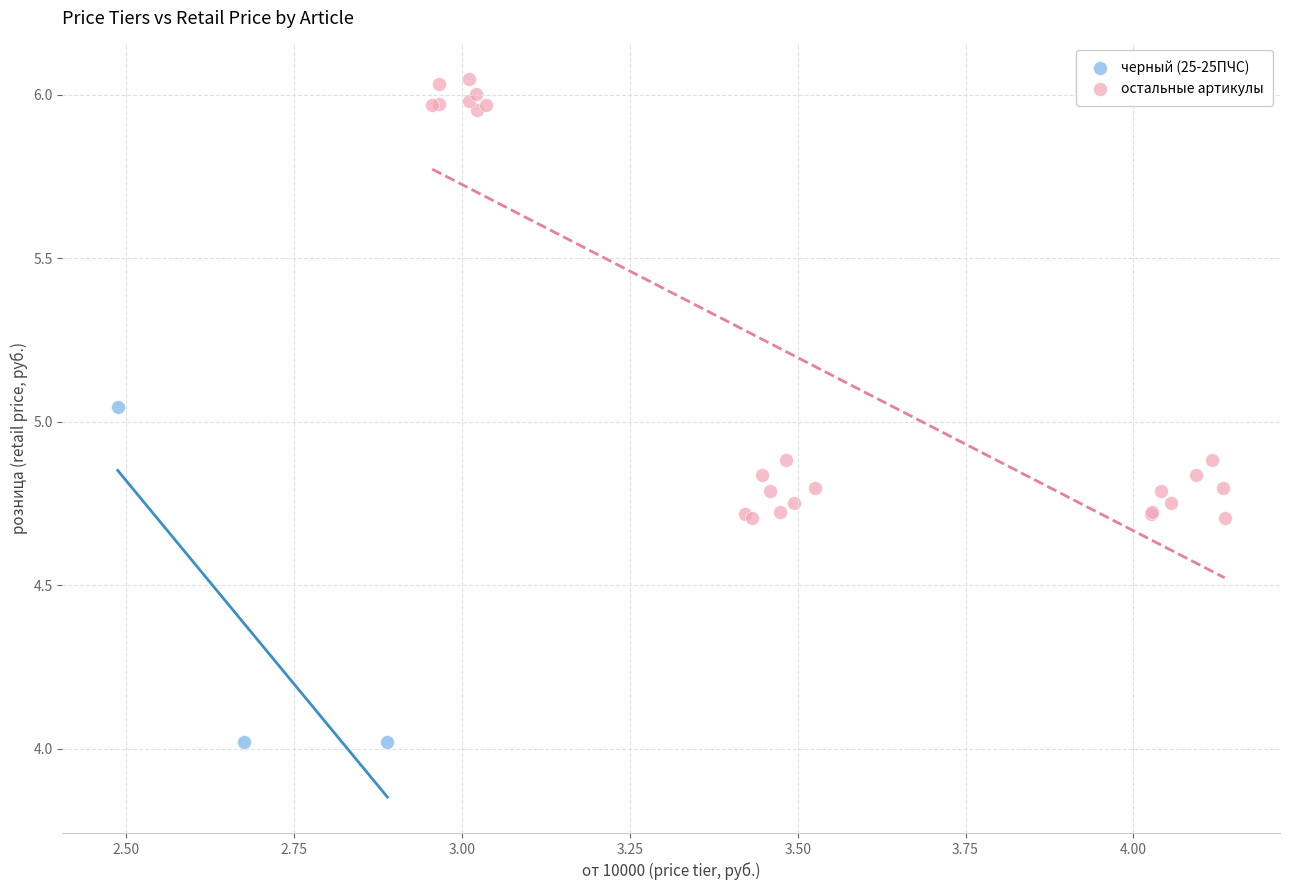

Which series contains the highest Y value?

остальные артикулы